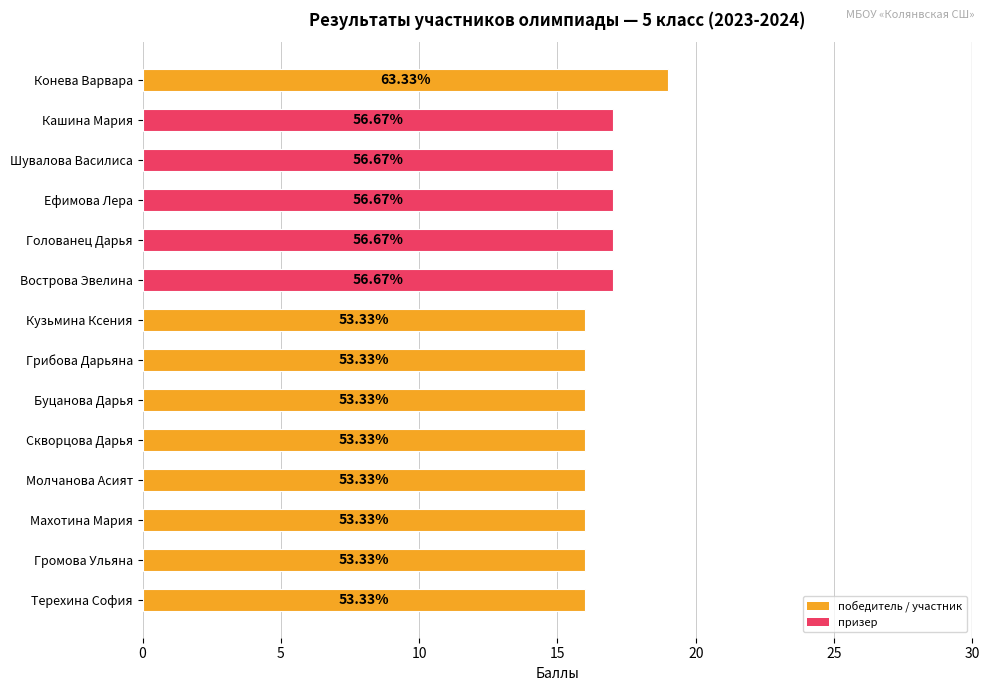

What is the difference between the maximum and minimum values?

3